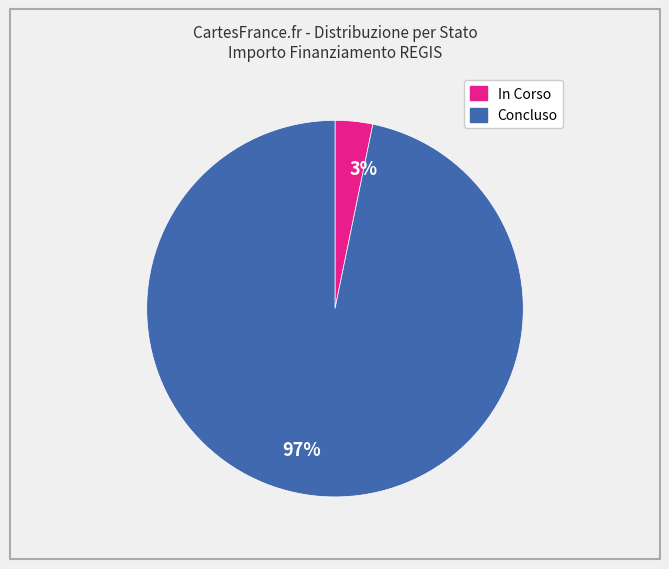

Which category has the biggest portion of the pie?

97%